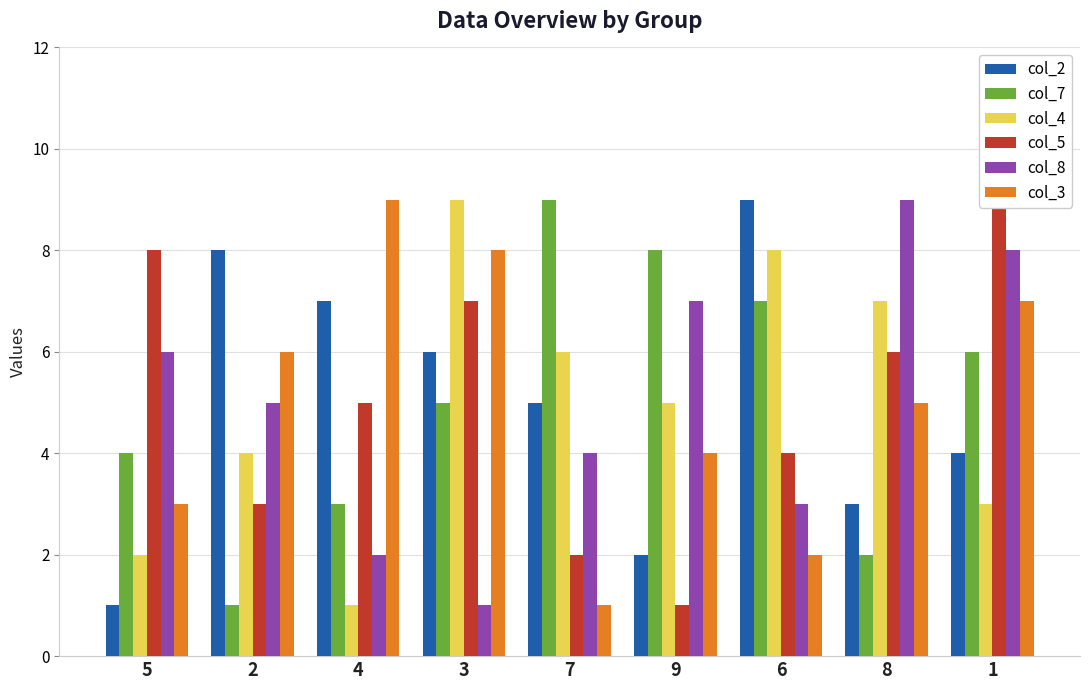

What is the spread (max minus min) of values at 7?

8